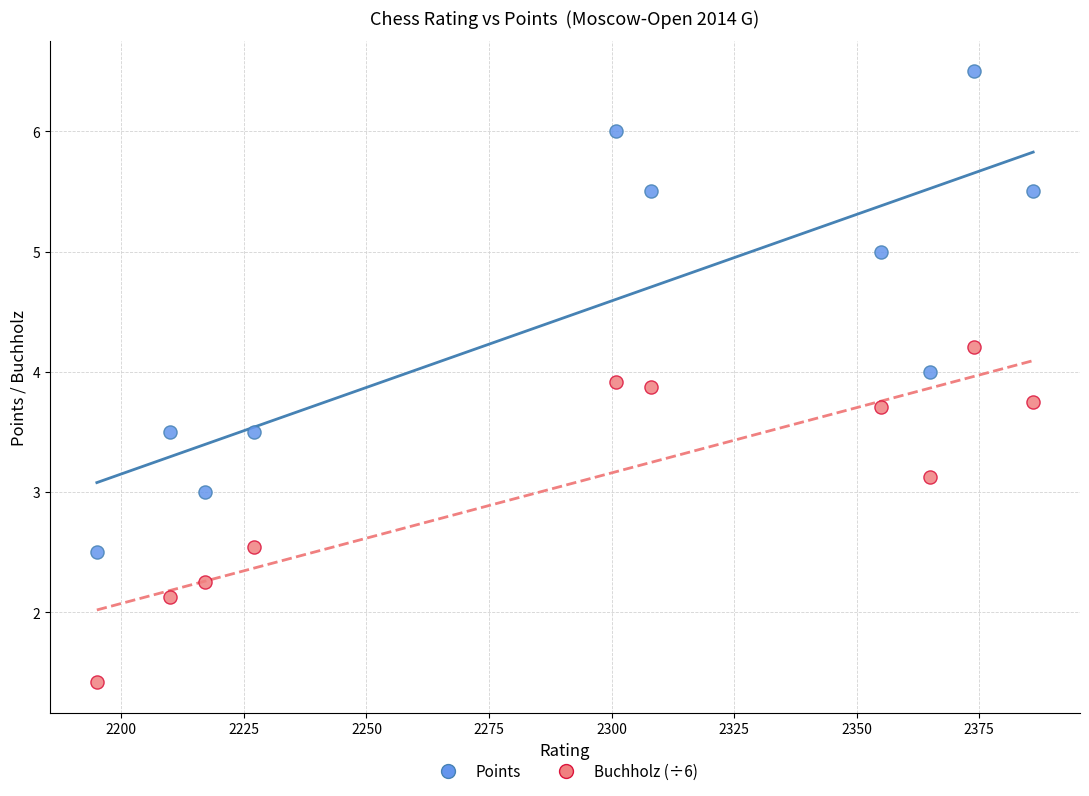

Which series contains the highest Y value?

Points